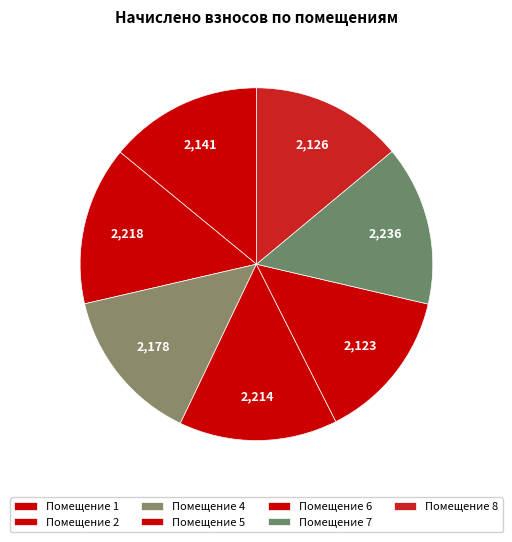

Count the number of slices in the pie.

7